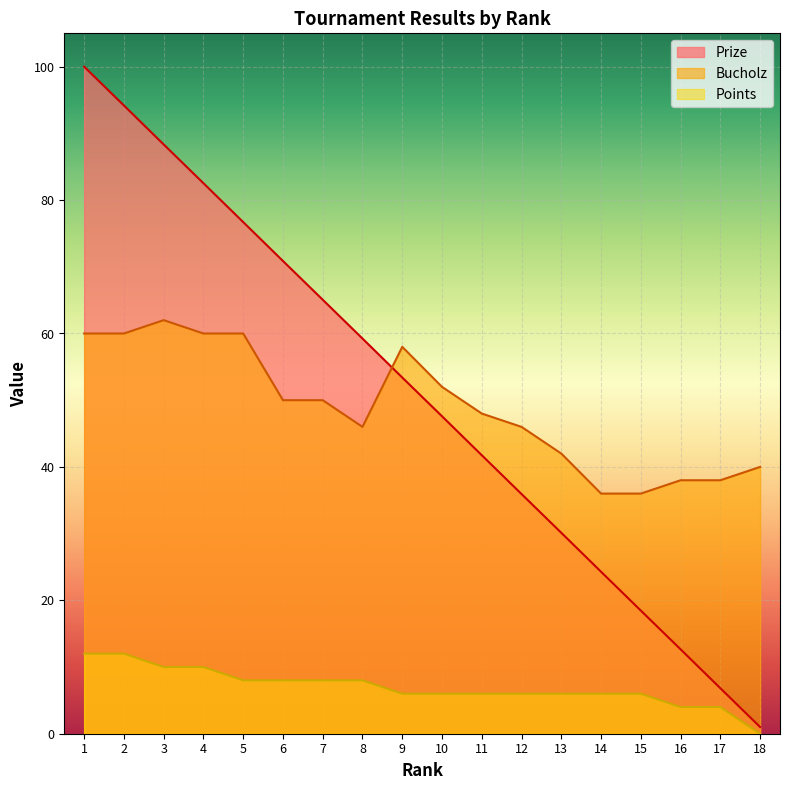

At which category does the chart reach its peak across all series?

1